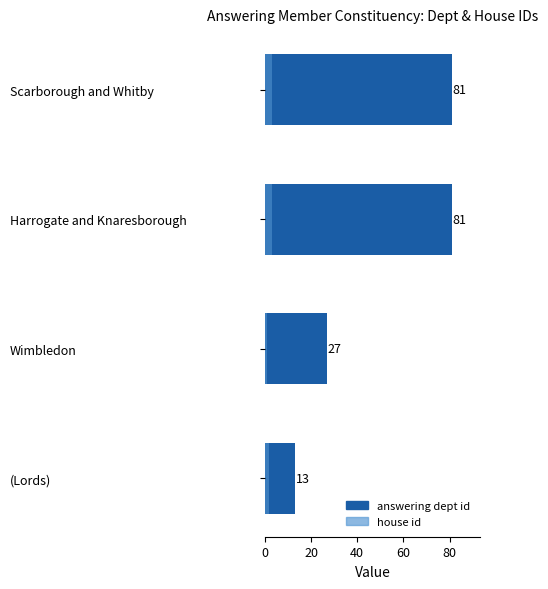

What is the difference between the maximum and minimum values in the answering dept id series?

68